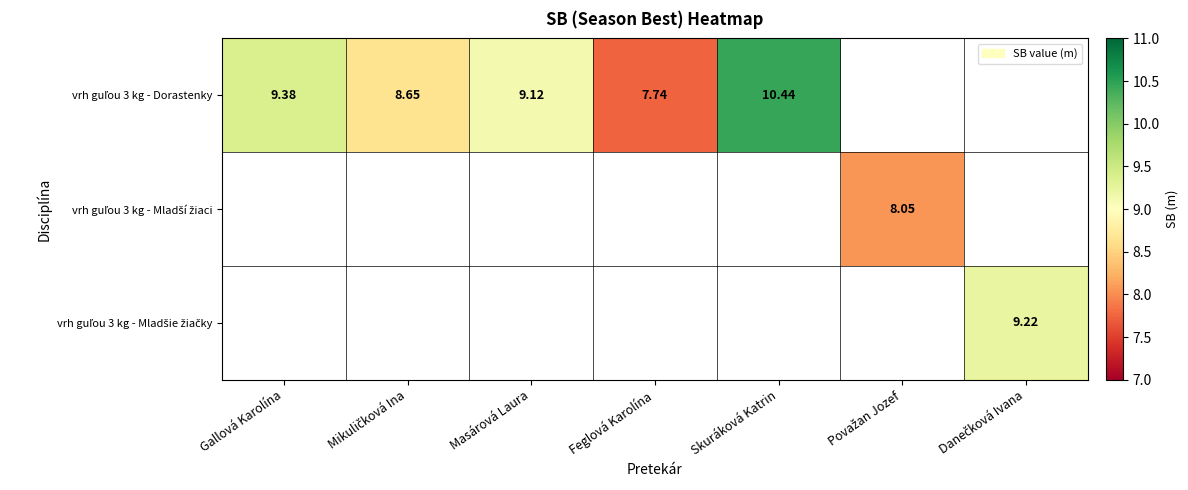

Which series has the largest range (max minus min)?

vrh guľou 3 kg - Dorastenky